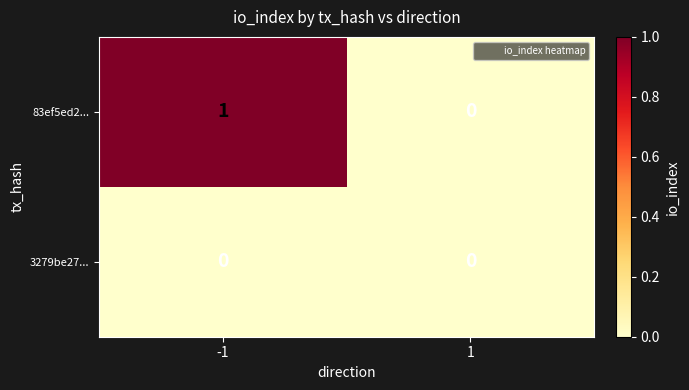

Between -1 and 1, which series saw the biggest shift?

83ef5ed2...